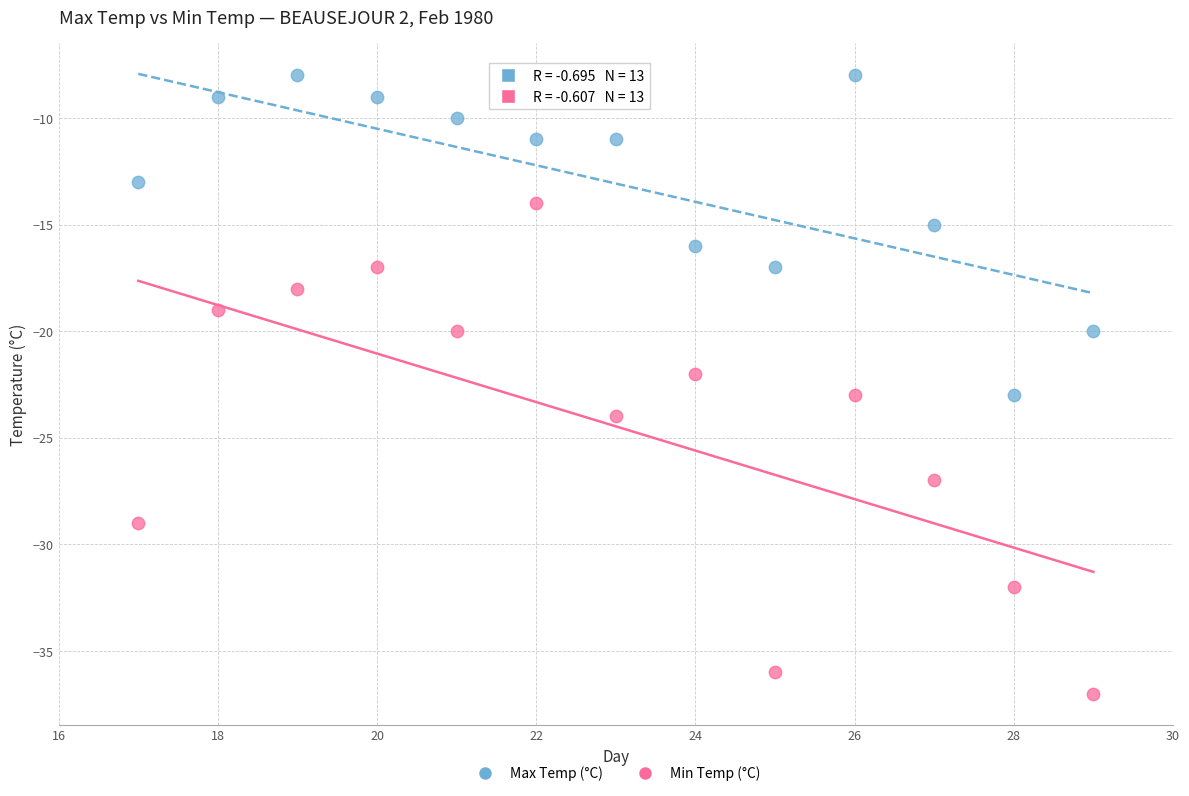

Which series has the largest Y range (max minus min)?

Min Temp (°C)